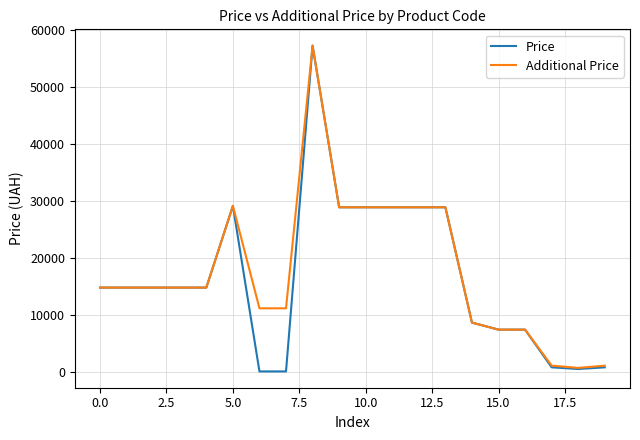

Which series has the largest range (max minus min)?

Price